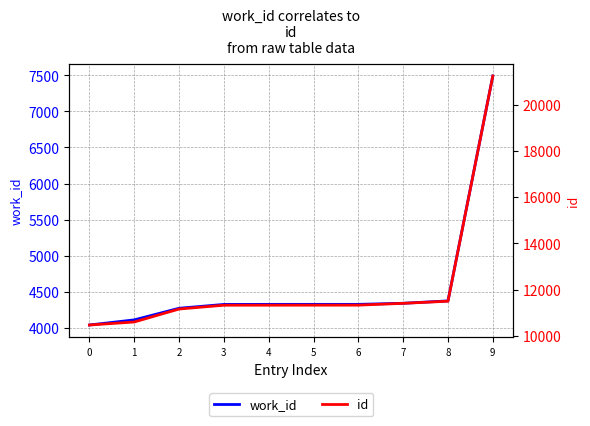

Which category has the highest value in the id series?

9